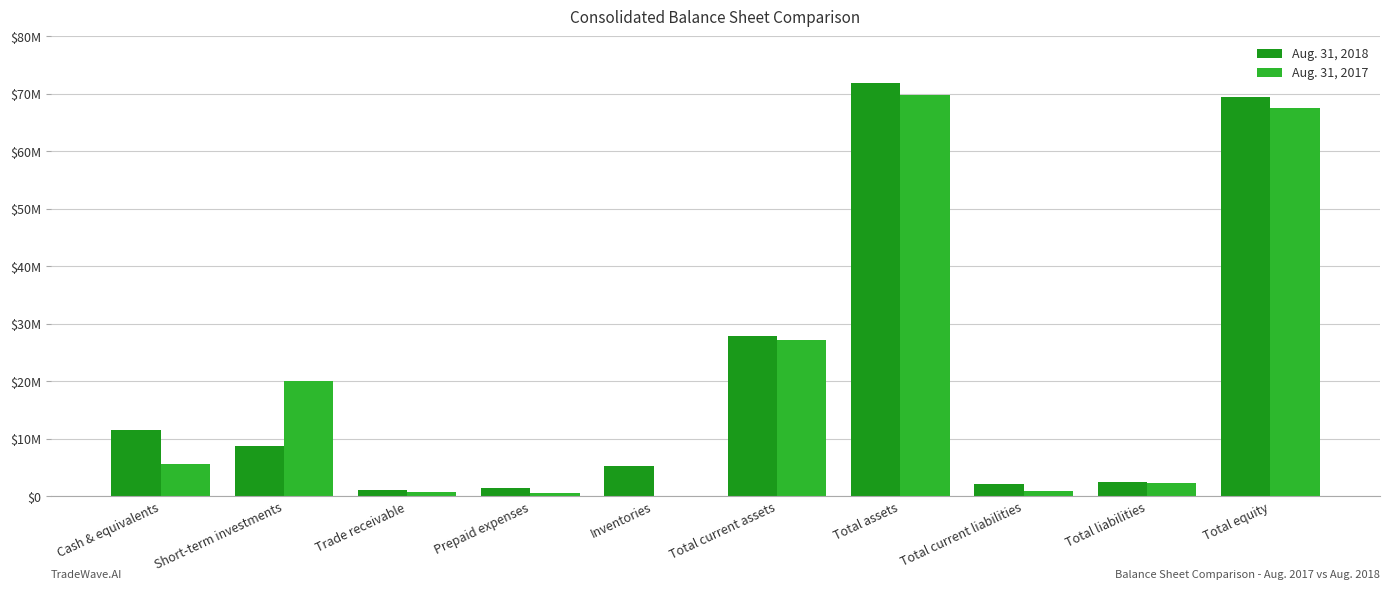

Reading left to right, list all the values displayed in this chart.

Aug. 31, 2018: 11565038	8717967	1067268	1372886	5195059	27918218	71906615	2053983	2453396	69453219
Aug. 31, 2017: 5575823	20055345	663762	503100	0	27124282	69787572	940227	2281473	67506099